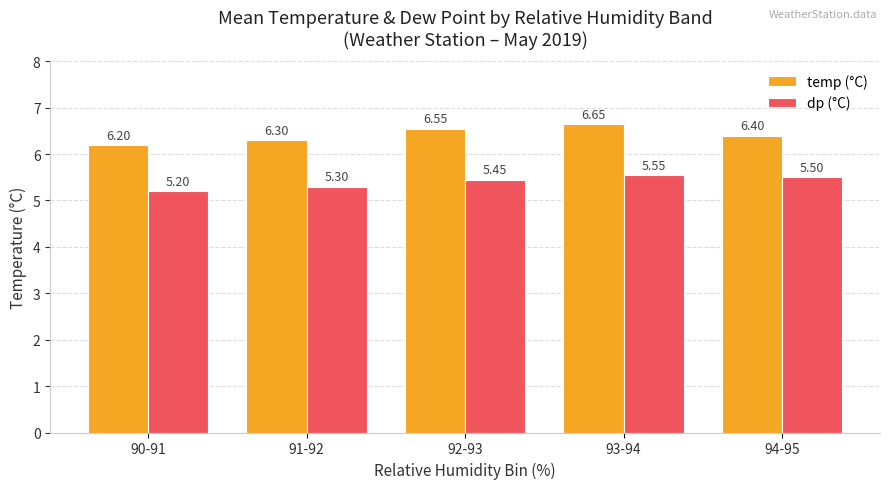

Which series has the largest range (max minus min)?

temp (°C)